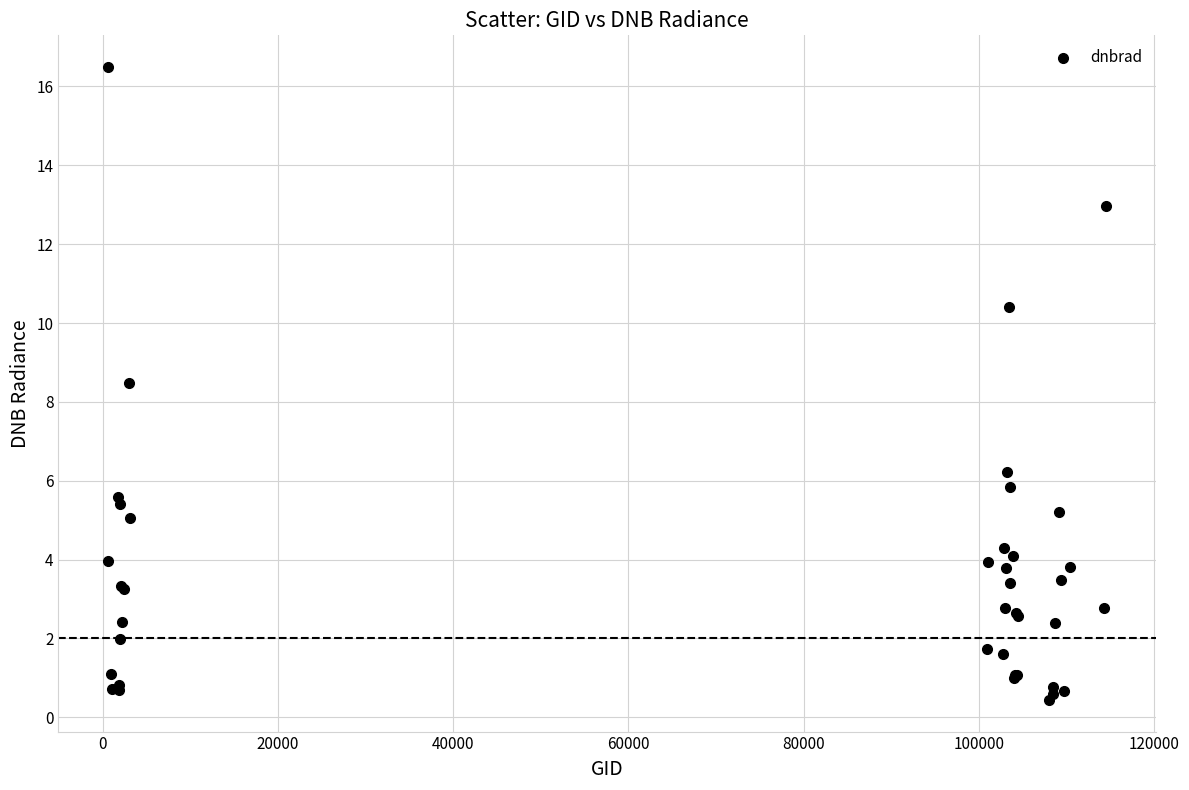

What Y value in the scatter plot is closest to 8?

8.5